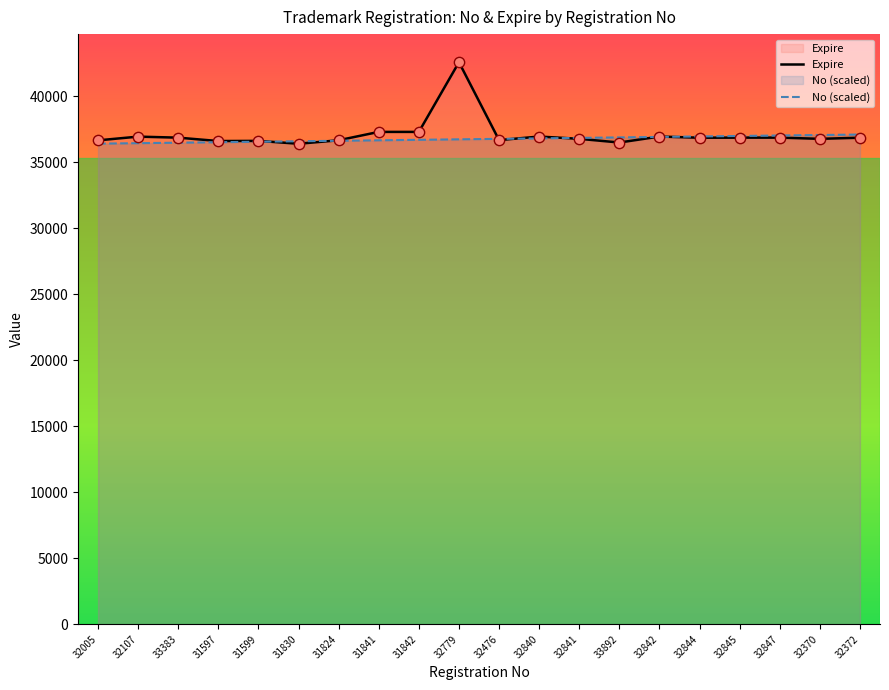

At how many categories does at least one series exceed 36707?

15